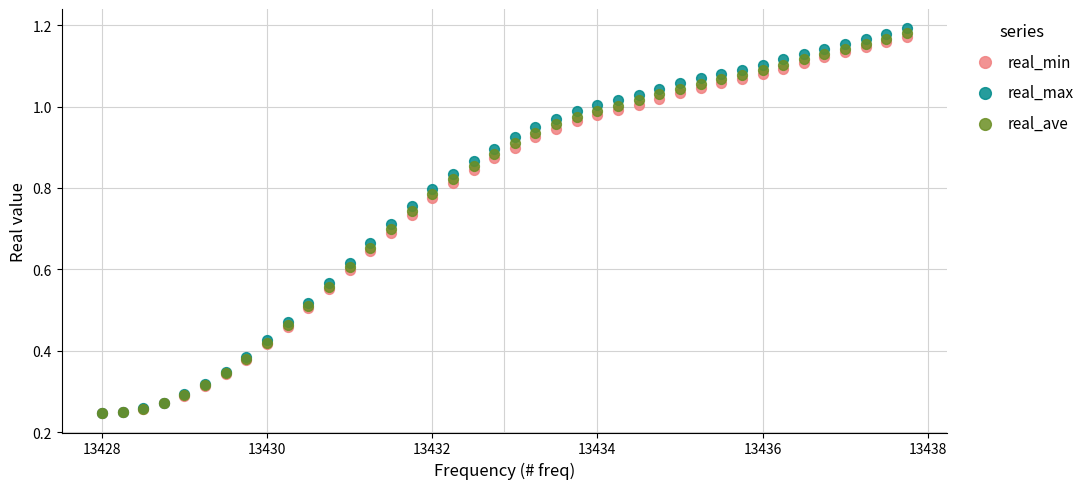

Which series reaches the maximum Y coordinate?

real_max